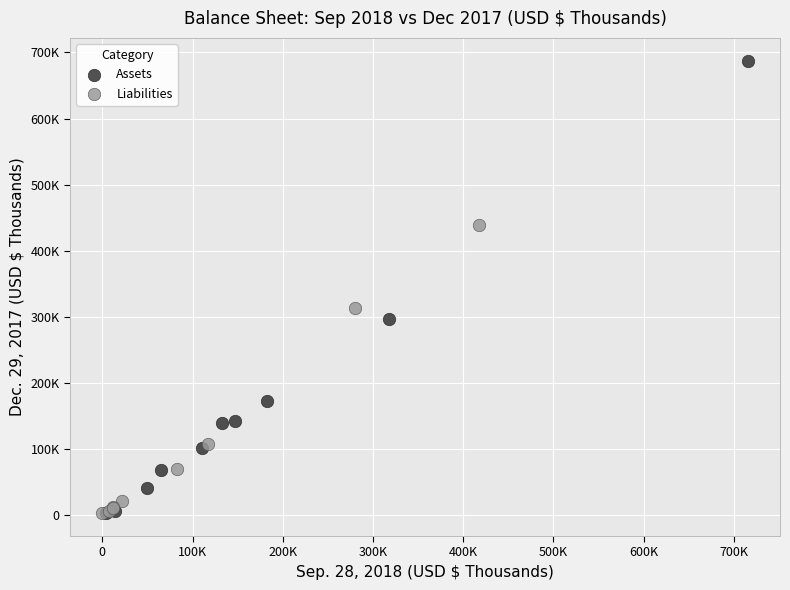

What are all the series names shown in the legend?

Assets, Liabilities